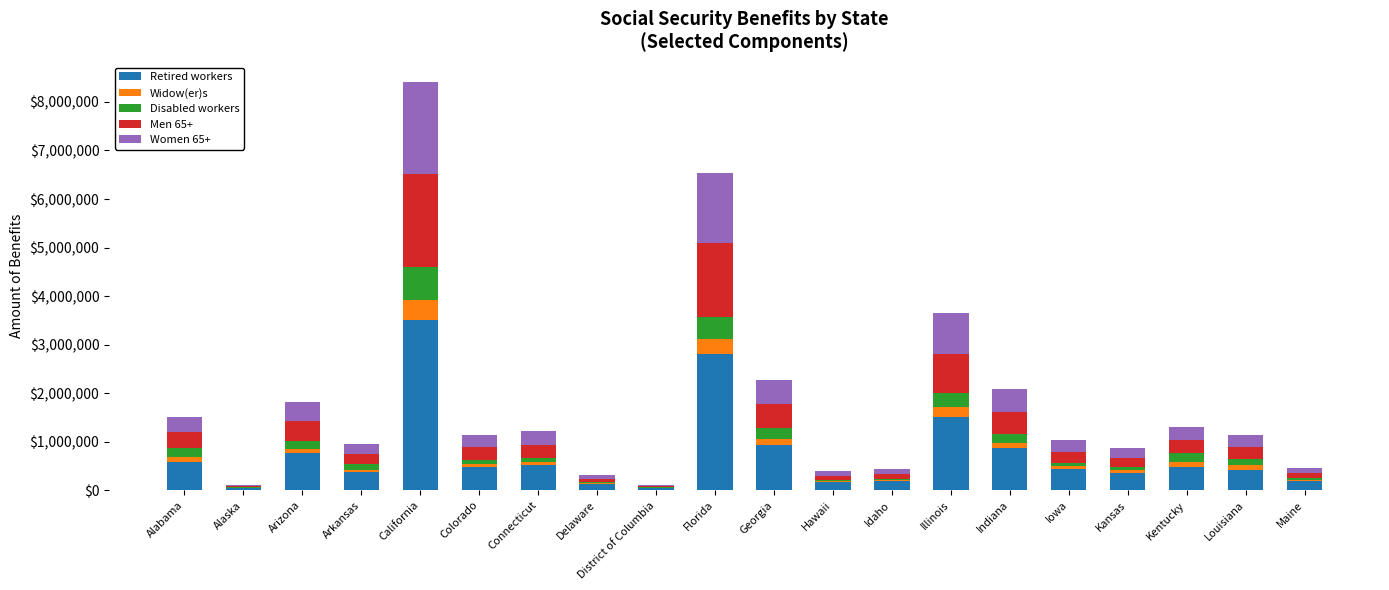

What are all the series names shown in the legend?

Retired workers, Widow(er)s, Disabled workers, Men 65+, Women 65+